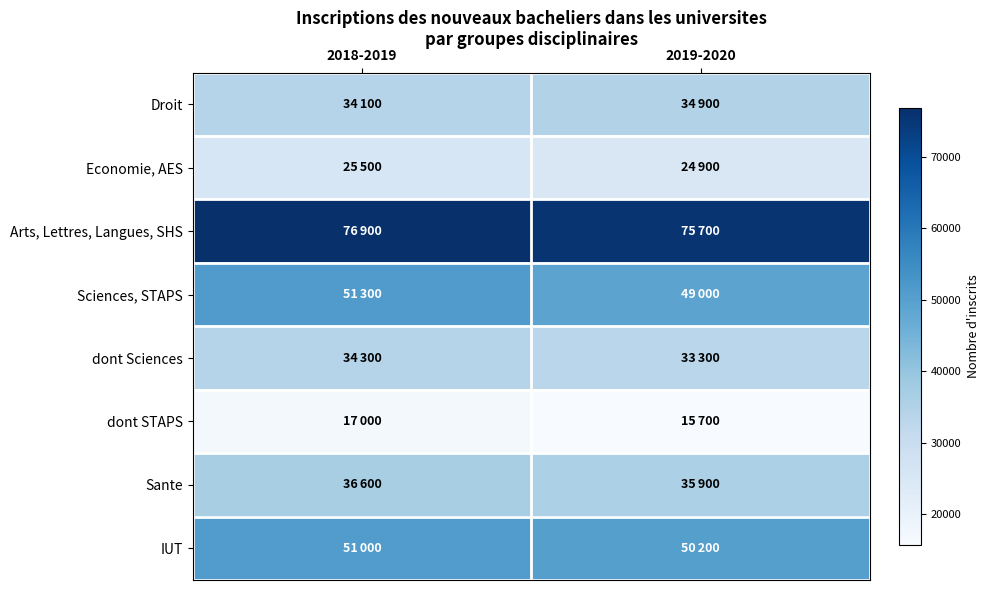

Reading left to right, list all the values displayed in this chart.

Droit: 2018-2019=34100	2019-2020=34900
Economie, AES: 2018-2019=25500	2019-2020=24900
Arts, Lettres, Langues, SHS: 2018-2019=76900	2019-2020=75700
Sciences, STAPS: 2018-2019=51300	2019-2020=49000
dont Sciences: 2018-2019=34300	2019-2020=33300
dont STAPS: 2018-2019=17000	2019-2020=15700
Sante: 2018-2019=36600	2019-2020=35900
IUT: 2018-2019=51000	2019-2020=50200